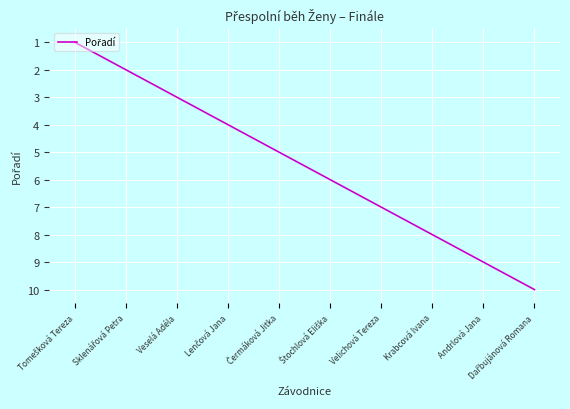

The chart shows a value of 7 at Velichová Tereza. True or false?

True